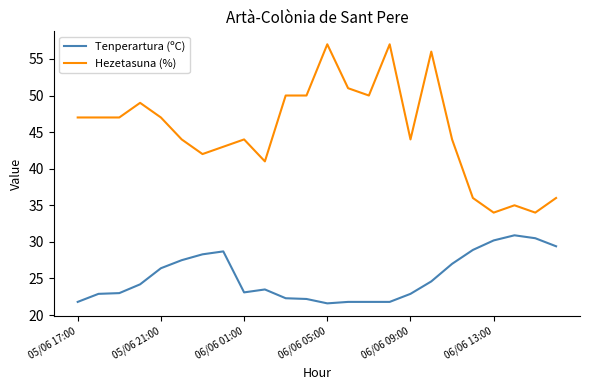

How many values in the Tenperartura (ºC) series exceed 24?

12